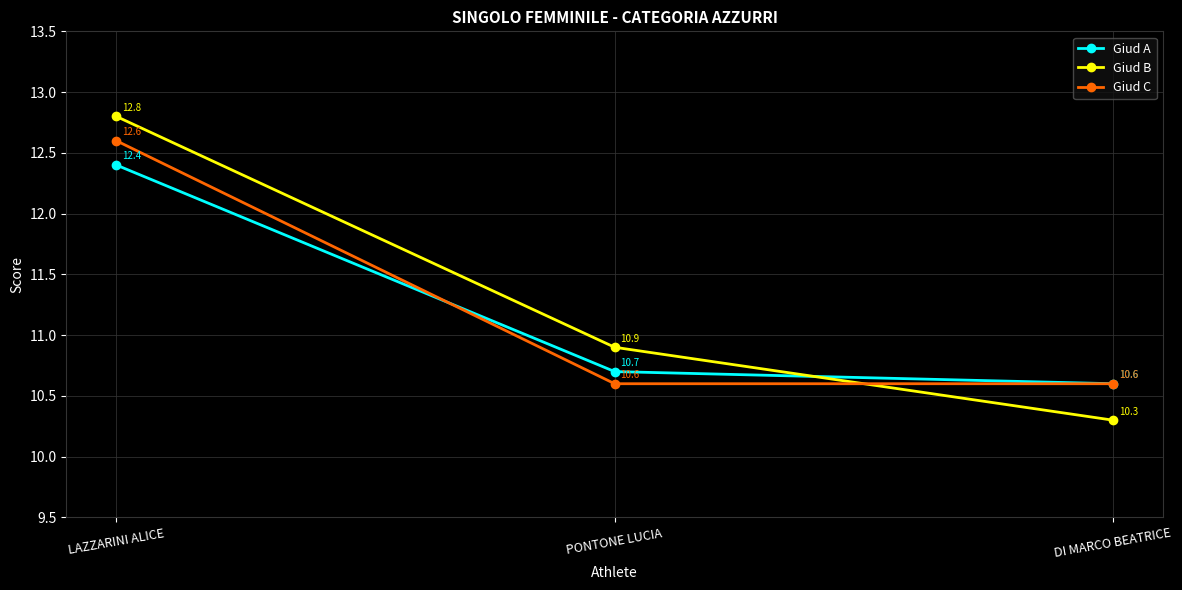

Count the number of data series in this chart.

3